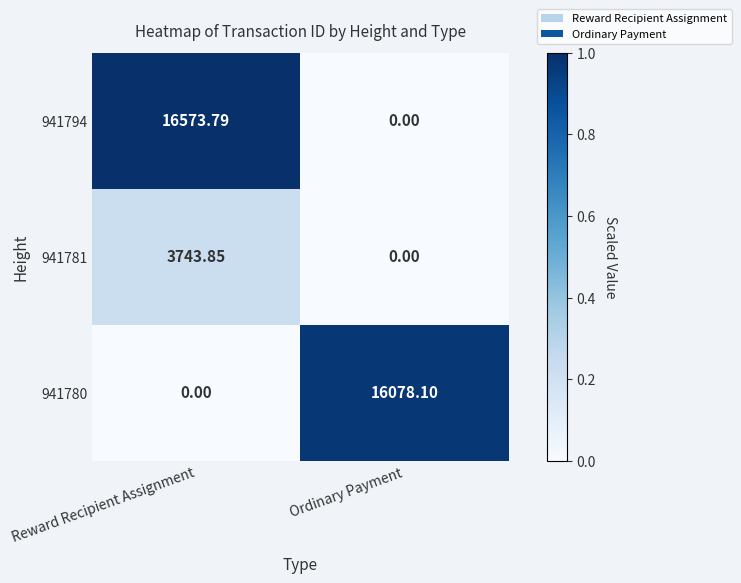

At which label does 941781 reach its peak?

Reward Recipient Assignment